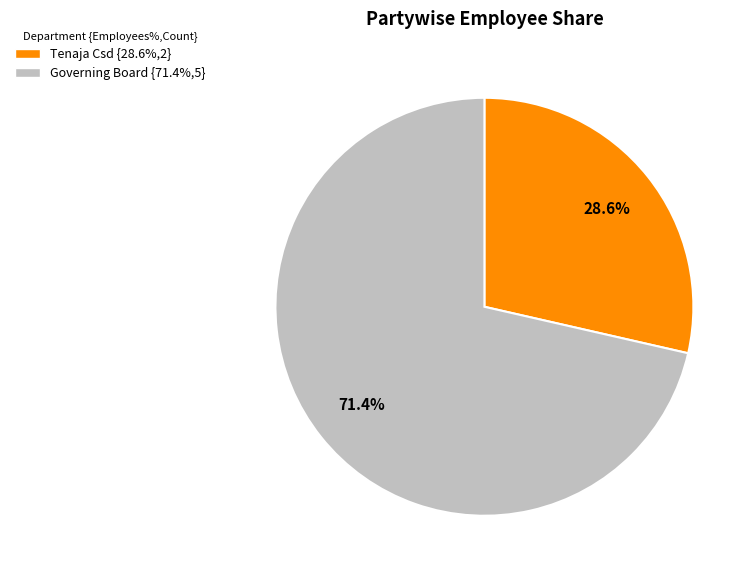

Combined, what portion of the pie is Governing Board and Tenaja Csd?

100.0%